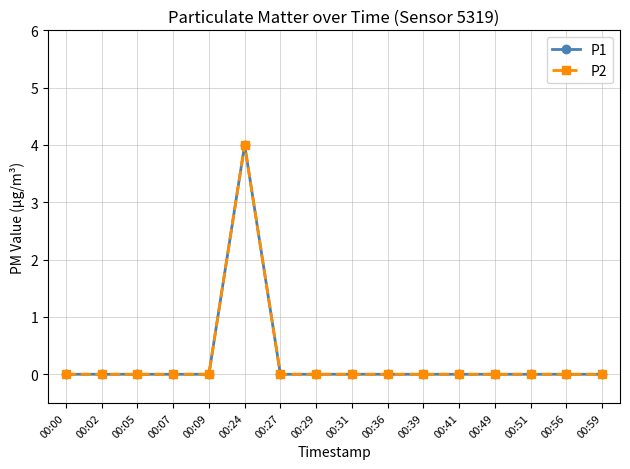

Is this an area chart (filled region under the line)?

No